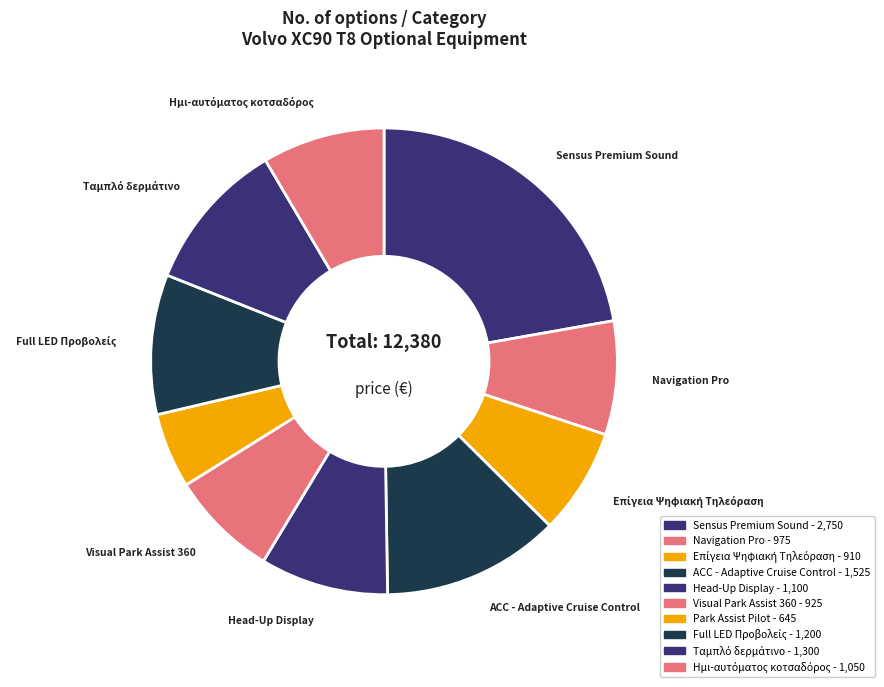

What is the largest slice in the pie chart?

Sensus Premium Sound